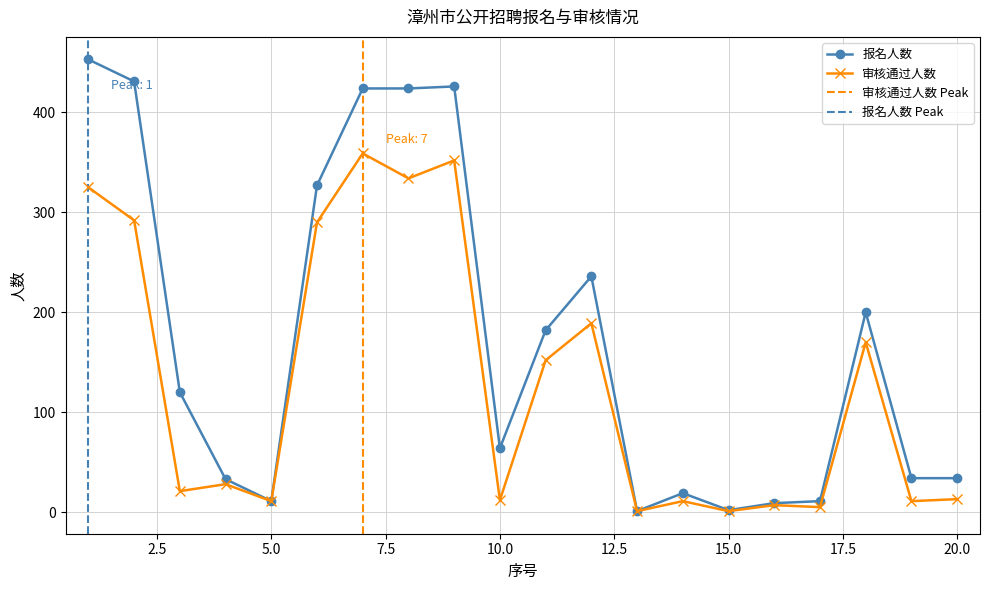

Reading right to left, transcribe all the data shown in this chart.

报名人数: 34	34	200	11	9	2	19	1	236	182	64	426	424	424	327	11	33	120	431	453
审核通过人数: 13	11	170	5	7	1	11	1	189	152	12	352	334	359	290	11	28	21	292	325